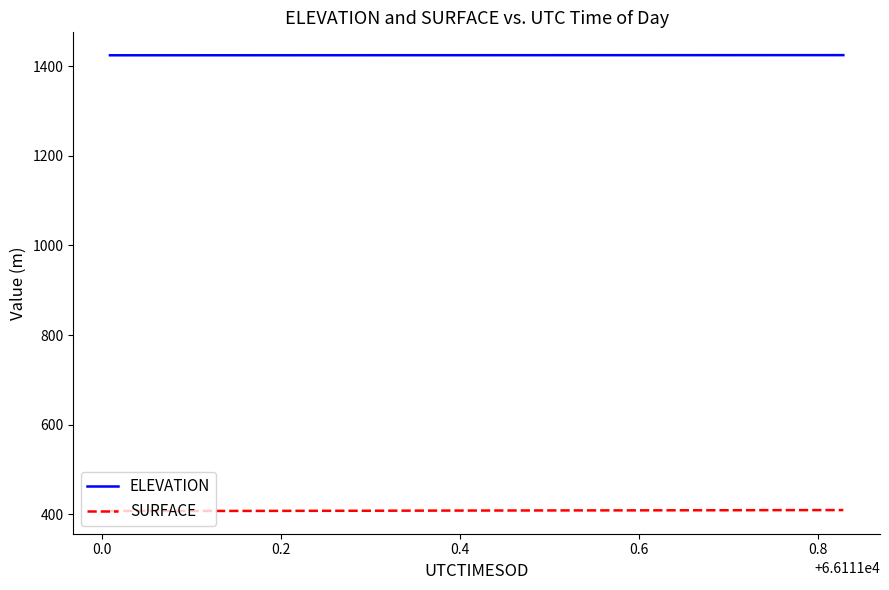

What is the greatest value displayed?

1425.2